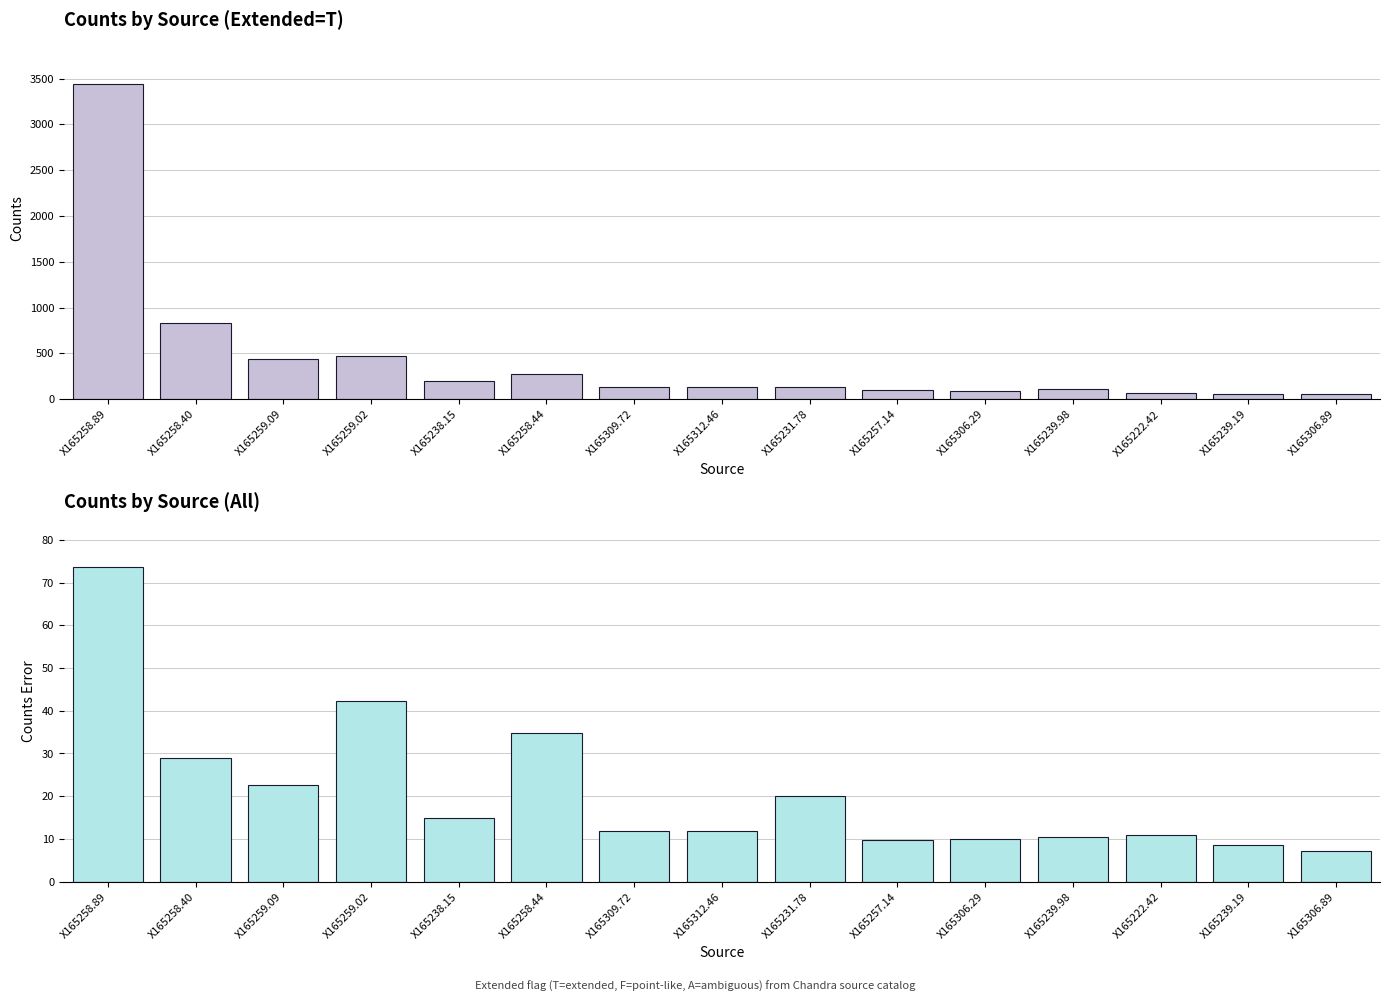

What is the total value across all series at X165258.44?

309.4